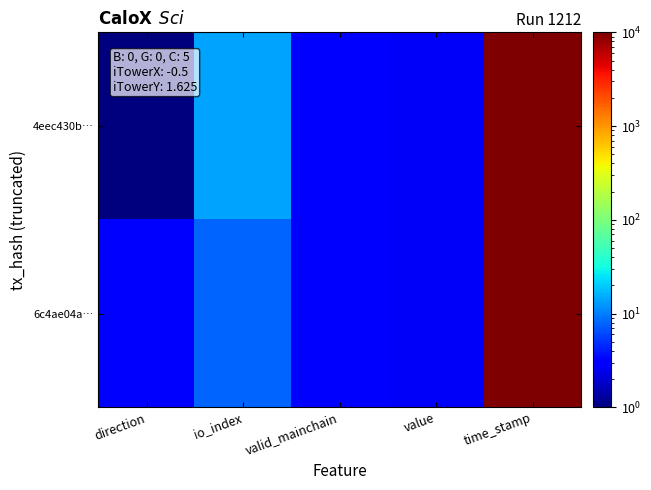

Which series changed the most between direction and value?

4eec430b…